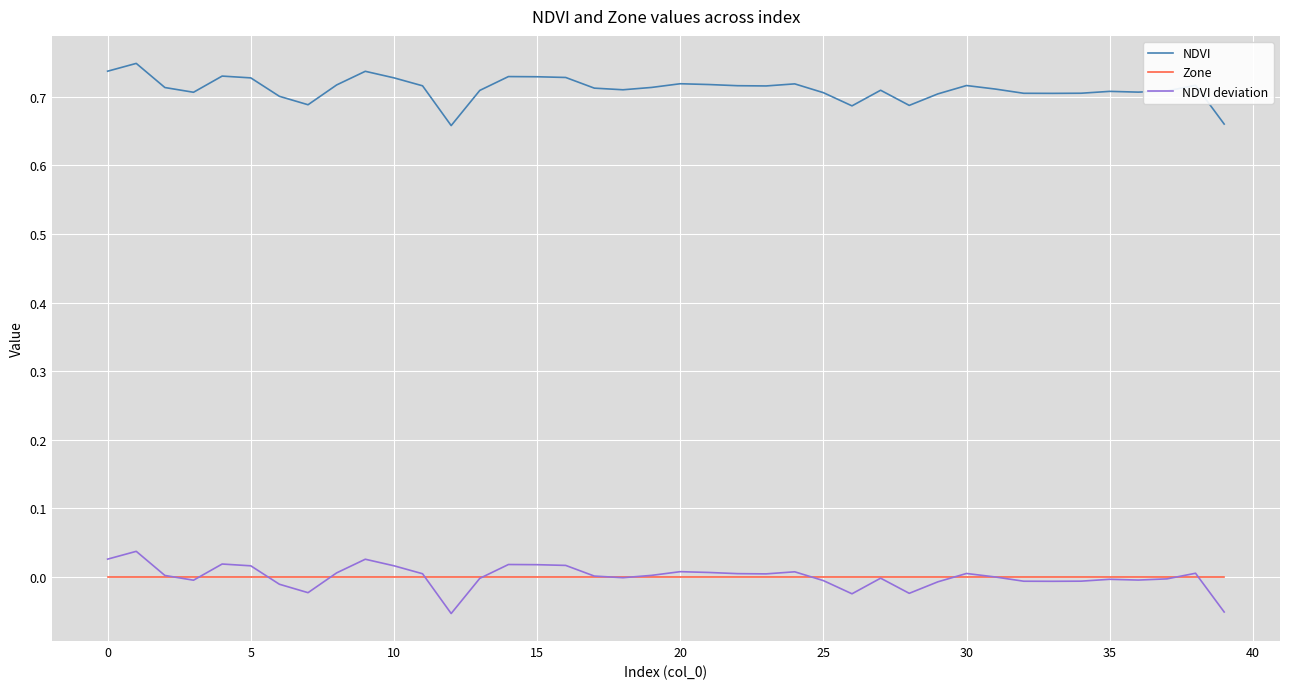

True or false: NDVI deviation and NDVI intersect in this chart.

False